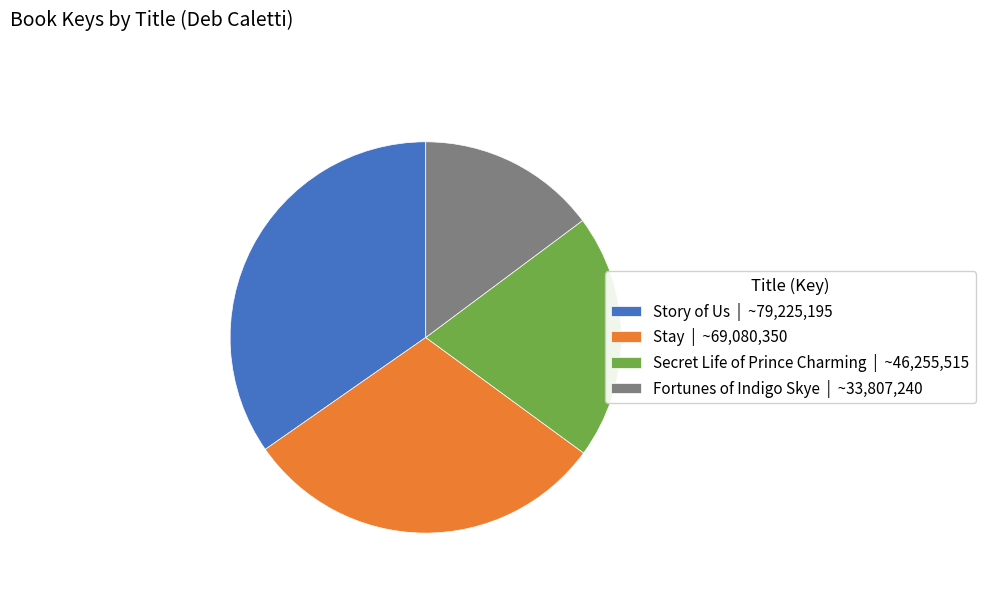

What is the largest slice in the pie chart?

Story of Us